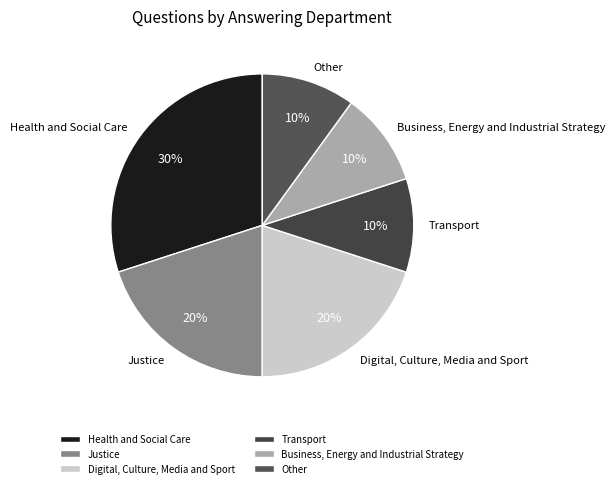

Approximately how many times larger is the value at Other compared to Digital, Culture, Media and Sport?

0.5